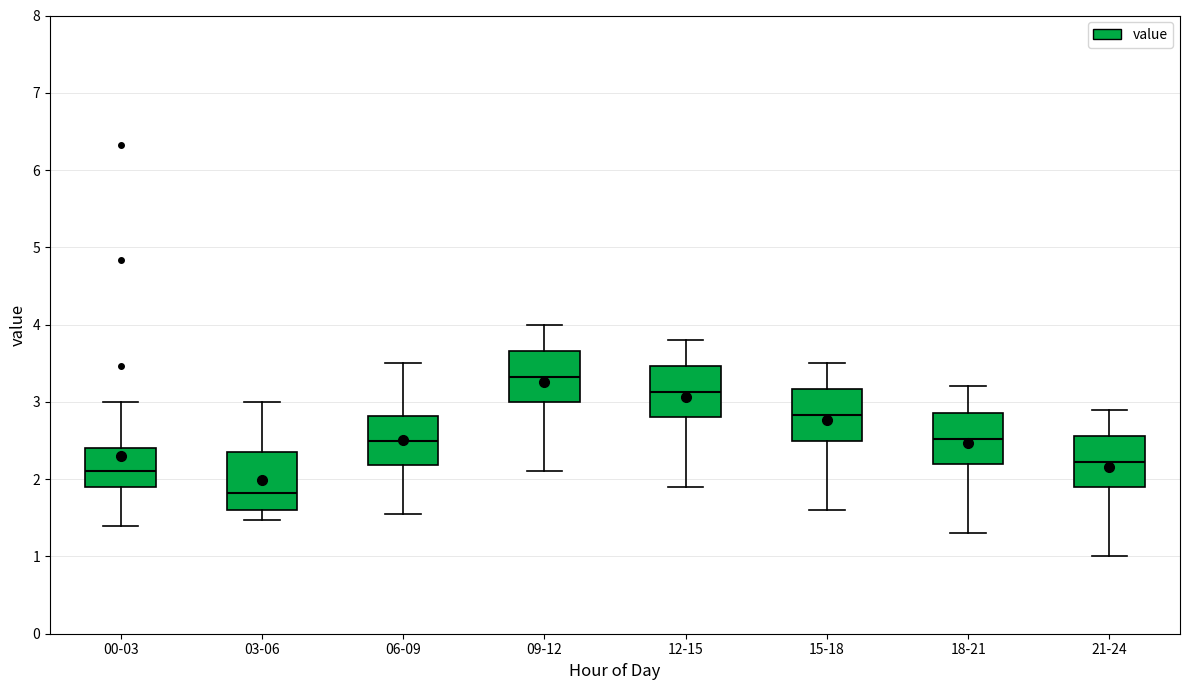

Reading left to right, transcribe this box plot: for each box, give where its median line is, the range the box spans, and where its two whiskers end, as read against the y-axis. The values are not printed on the chart, so give them approximately, as read against the axis.

00-03: median 2.1, box 1.9 to 2.4, whiskers 1.4 to 3.0
03-06: median 1.8, box 1.6 to 2.3, whiskers 1.5 to 3.0
06-09: median 2.5, box 2.2 to 2.8, whiskers 1.6 to 3.5
09-12: median 3.3, box 3.0 to 3.7, whiskers 2.1 to 4.0
12-15: median 3.1, box 2.8 to 3.5, whiskers 1.9 to 3.8
15-18: median 2.8, box 2.5 to 3.2, whiskers 1.6 to 3.5
18-21: median 2.5, box 2.2 to 2.9, whiskers 1.3 to 3.2
21-24: median 2.2, box 1.9 to 2.6, whiskers 1.0 to 2.9